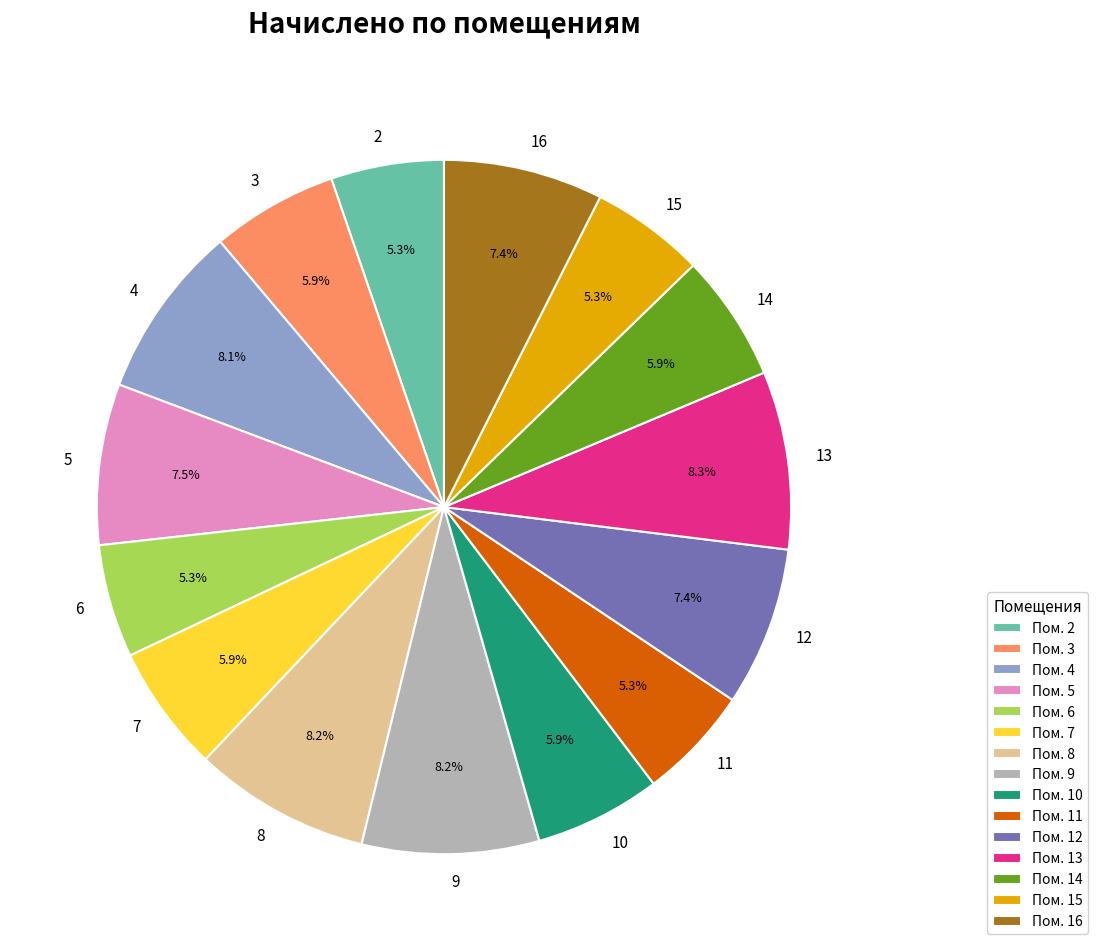

What is the ratio of the value at 8 to the value at 7?

1.4